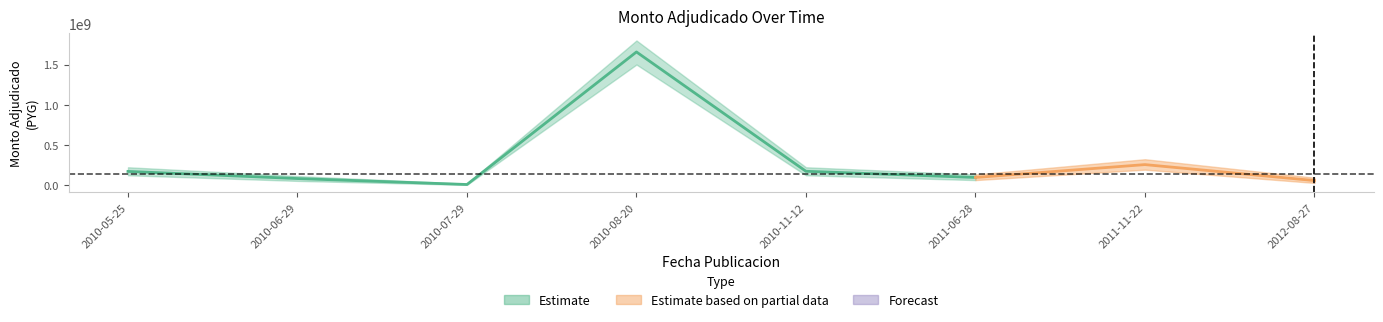

Does the chart display data point markers on the line(s)?

No